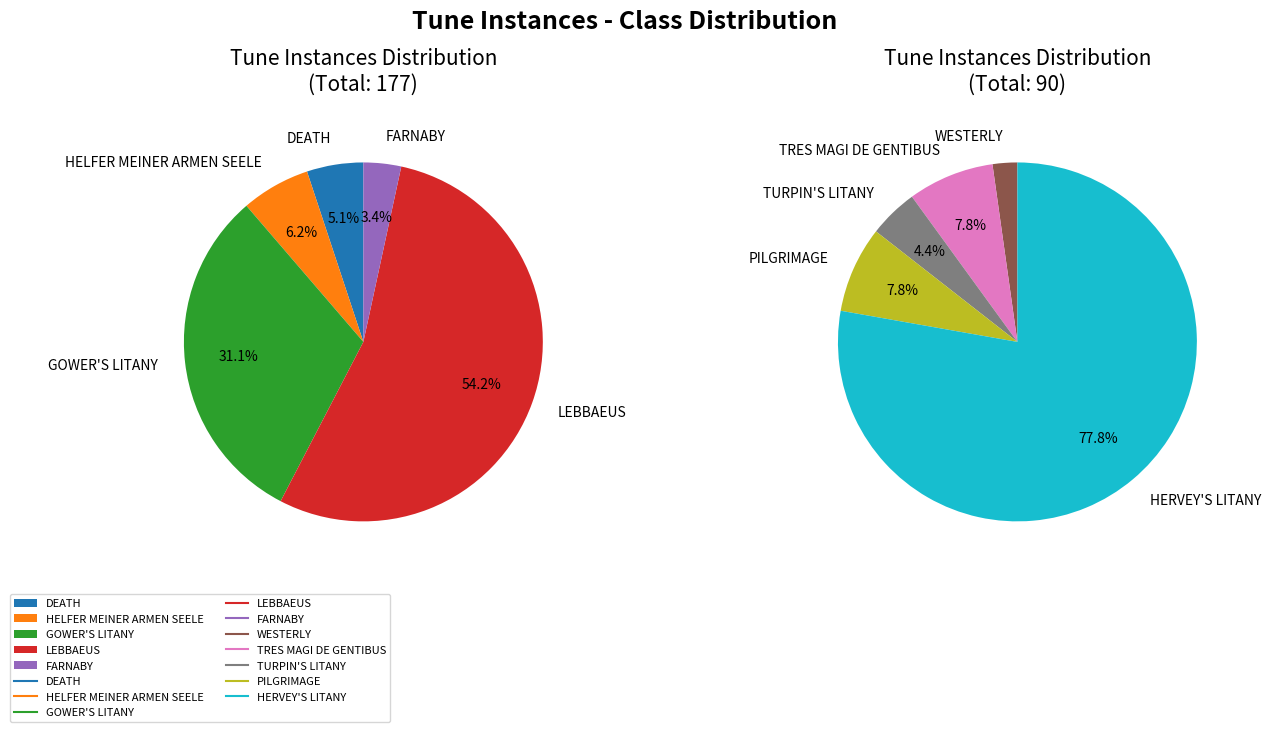

Is it true that TURPIN'S LITANY is 8% of the pie?

False